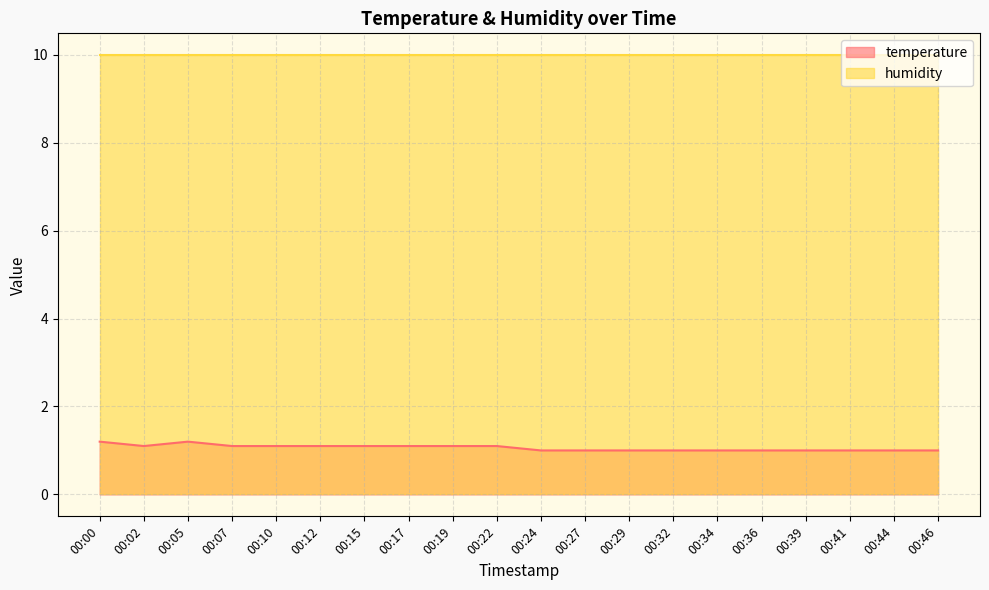

What is the smallest value displayed?

1.0